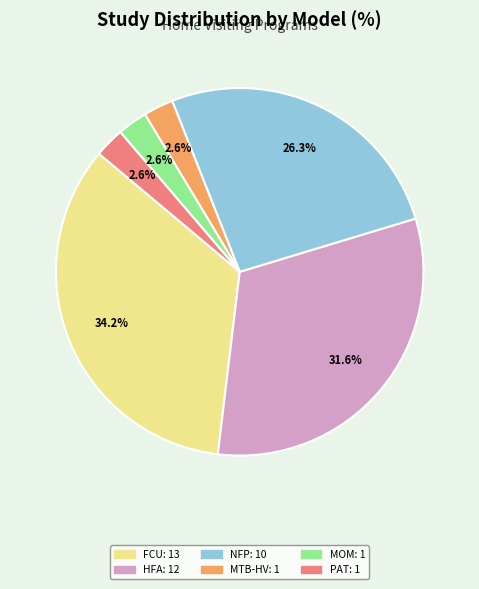

Does any single category account for the majority?

No